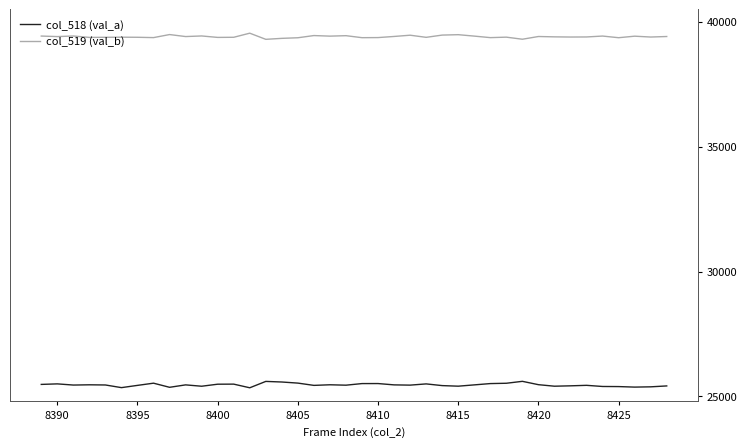

List the series in order of their peak value, lowest first.

col_518 (val_a), col_519 (val_b)